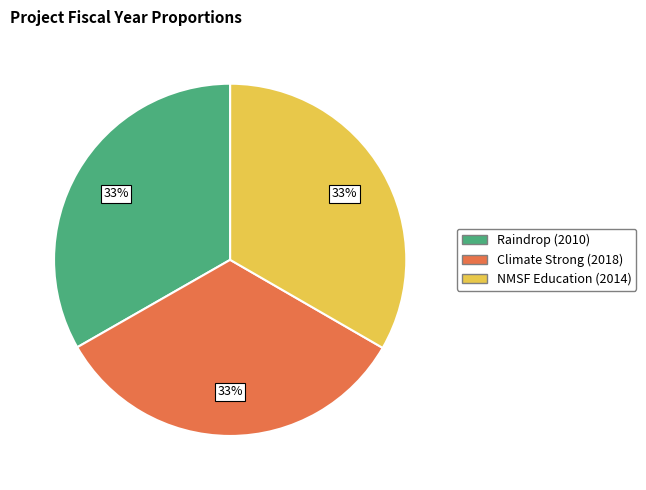

Does any single category account for the majority?

No